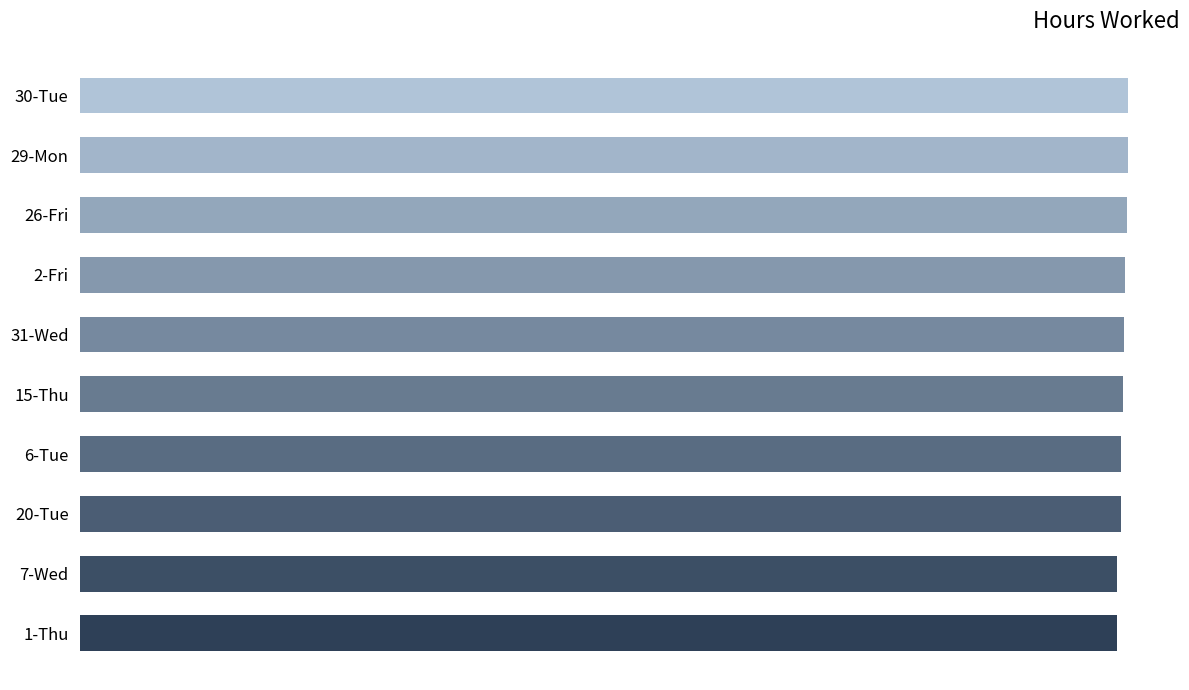

Does the chart contain any negative values?

No